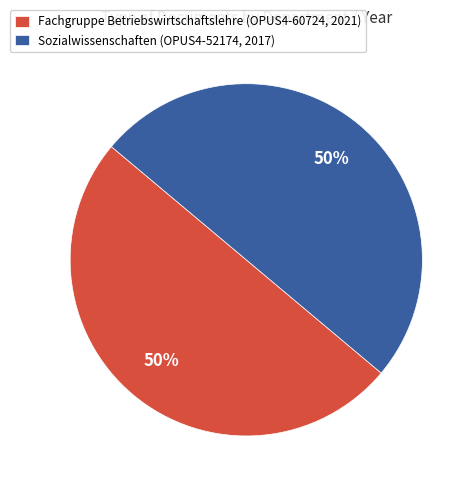

Is the sum of Sozialwissenschaften (OPUS4-52174, 2017) and Fachgruppe Betriebswirtschaftslehre (OPUS4-60724, 2021) greater than half?

Yes